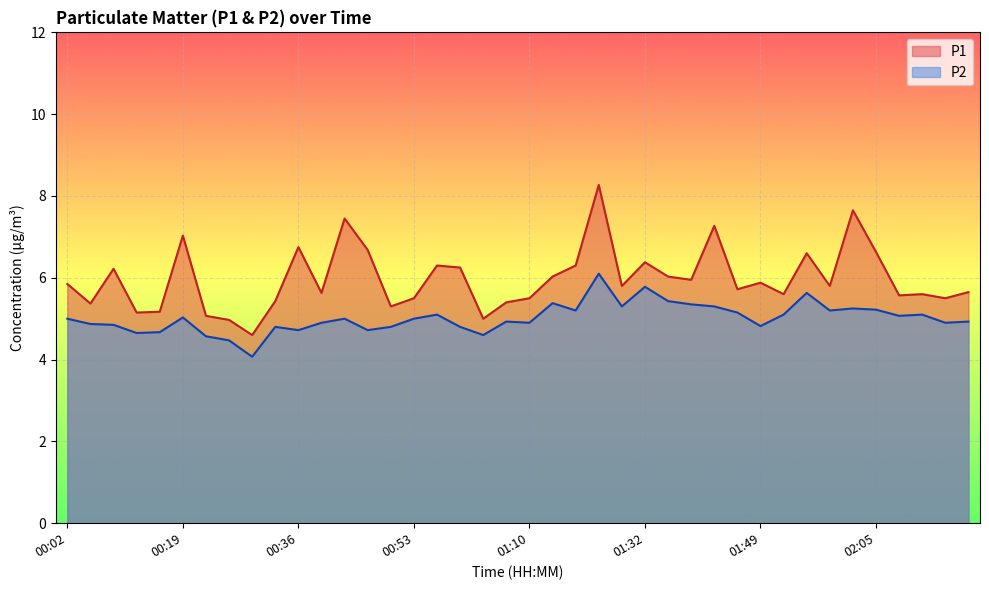

The P1 series shows 1.9 at 01:03. True or false?

False